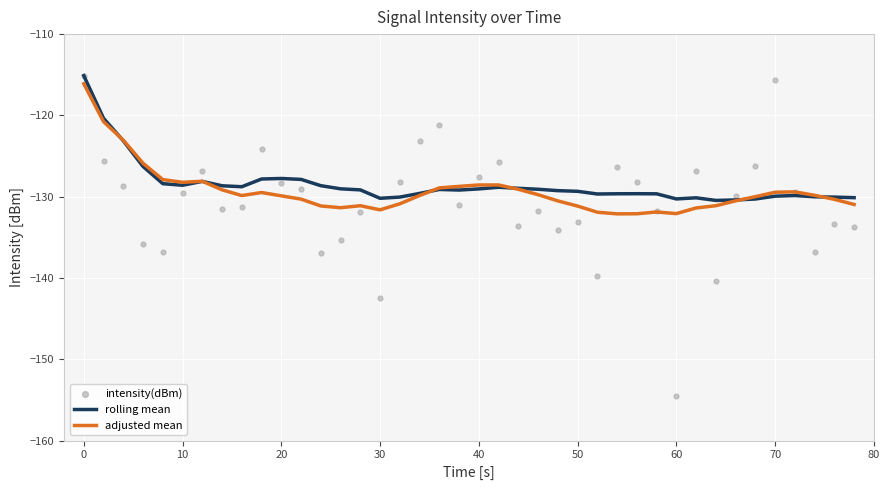

The value of adjusted mean at 10 is -51.0. True or false?

False